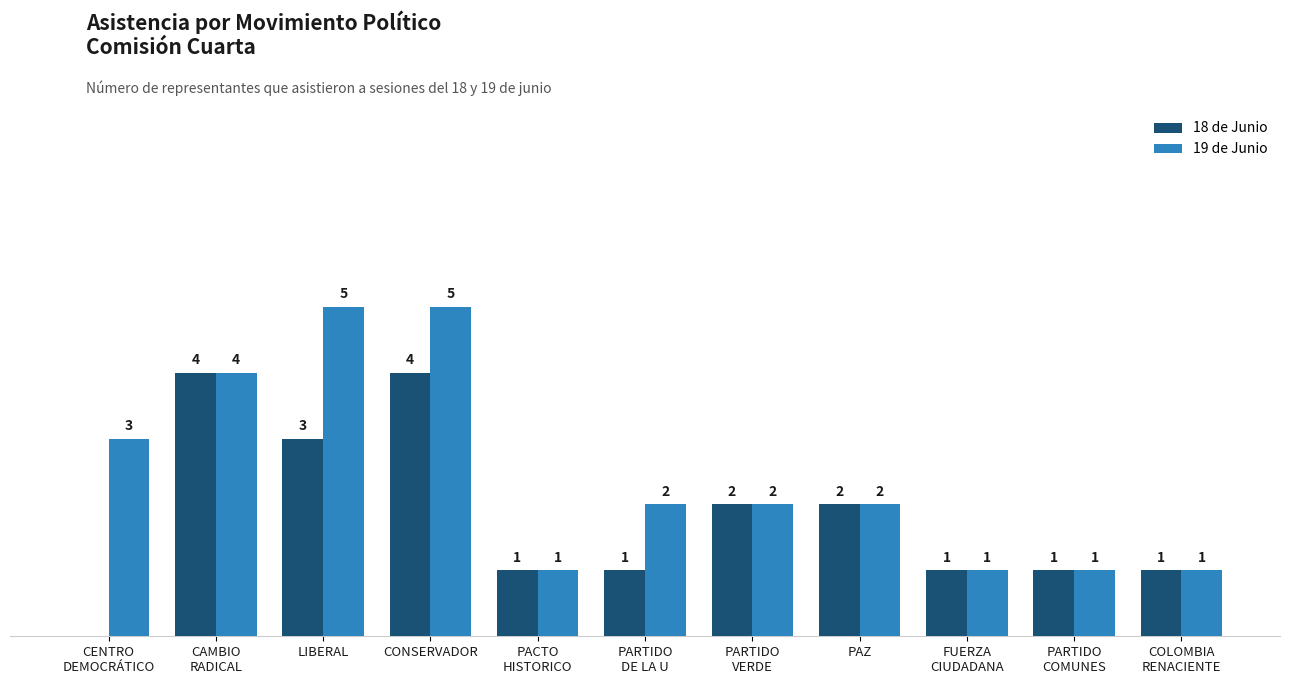

Are the bars grouped side by side (vs. stacked)?

Yes